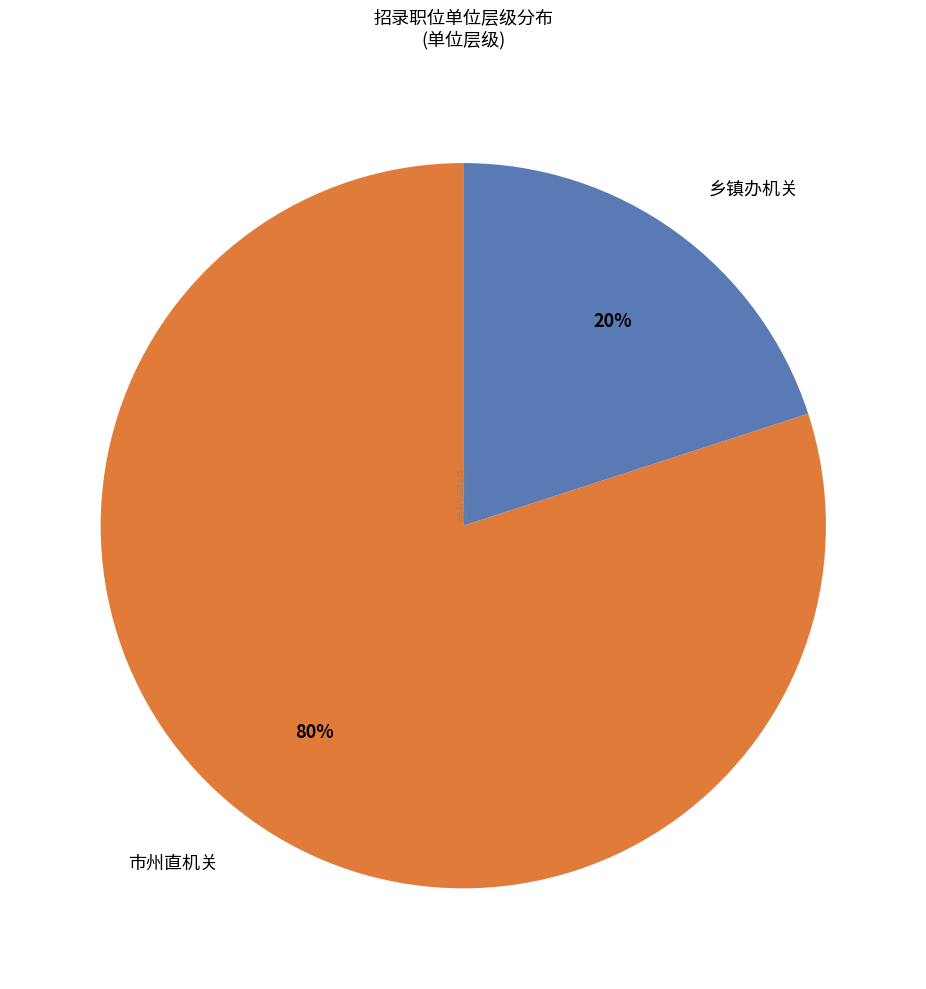

Rank the categories by value from highest to lowest.

市州直机关, 乡镇办机关